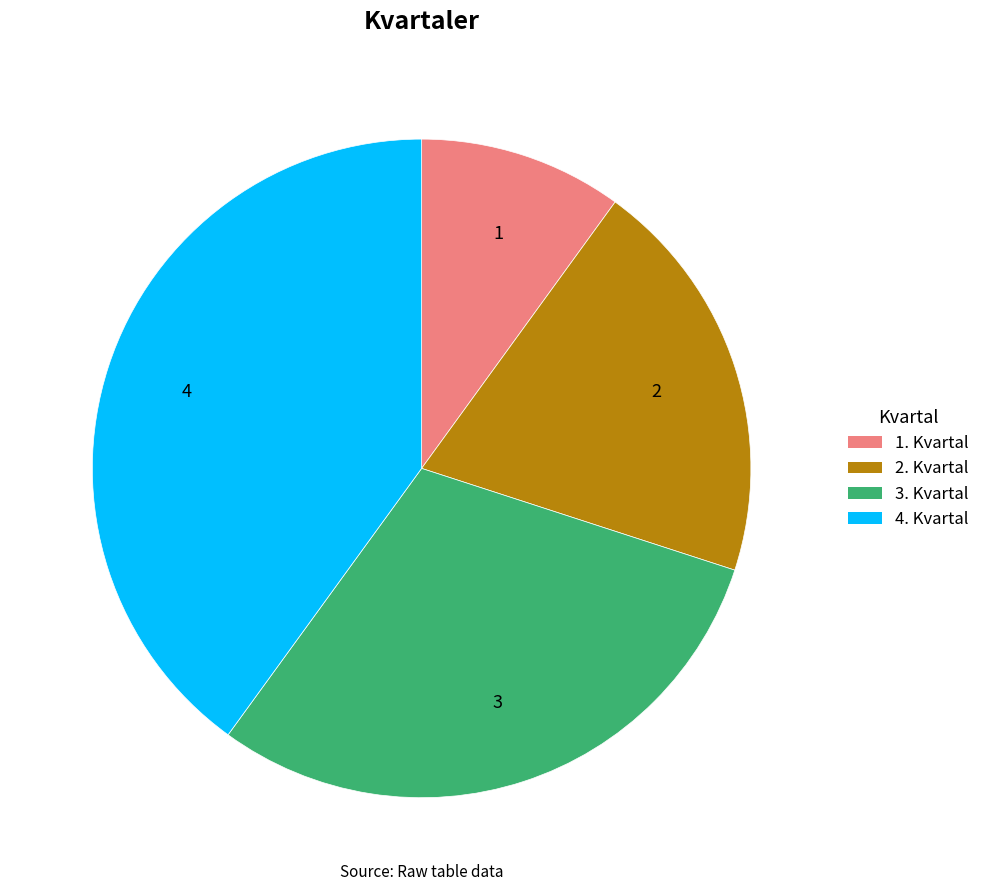

Which has a higher value, 2. Kvartal or 3. Kvartal?

3. Kvartal